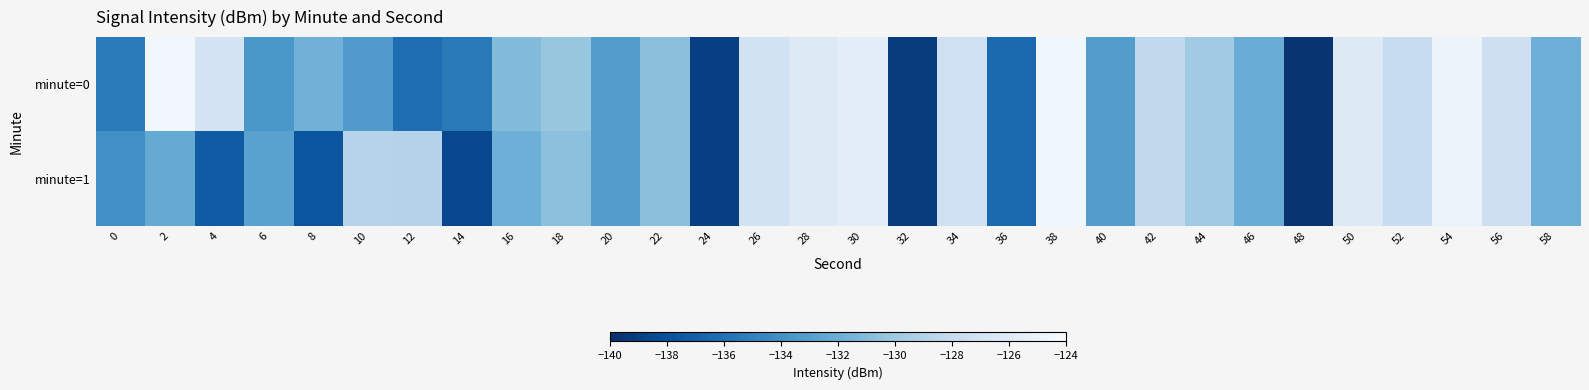

How many distinct data groups are displayed?

2